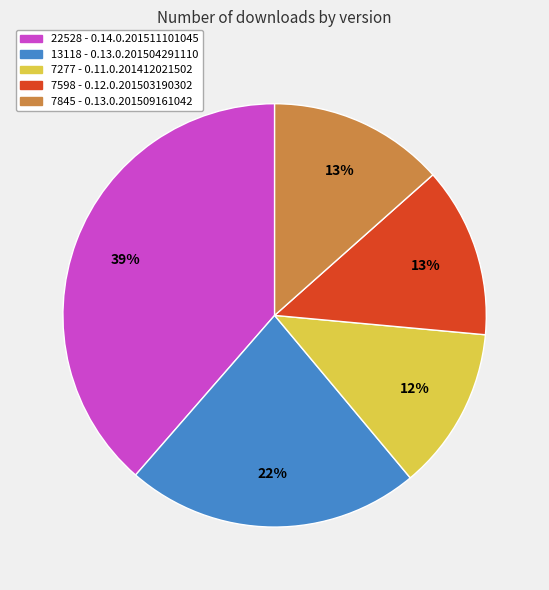

Is there a majority slice in this chart?

No